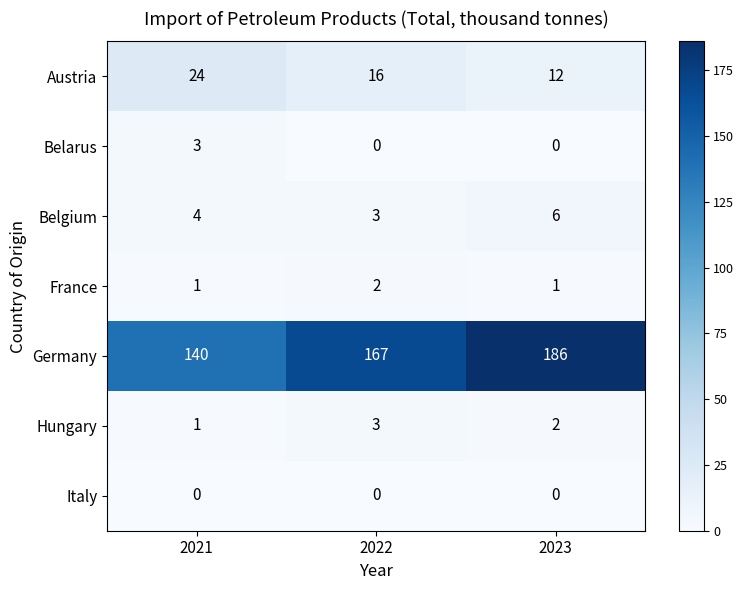

The Italy series shows 0 at 2021. True or false?

True